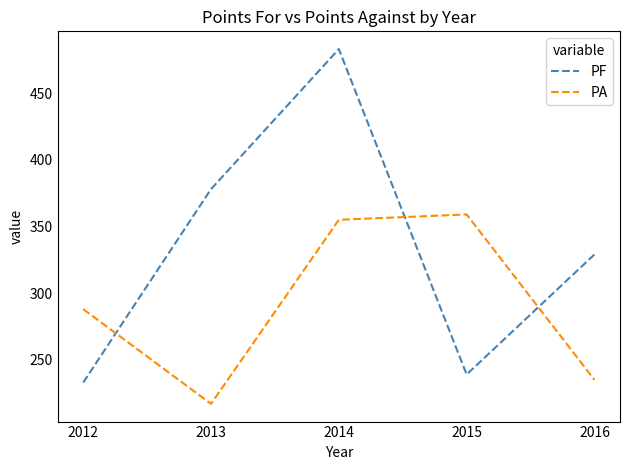

List the labels in order of PF value, smallest first.

2012, 2015, 2016, 2013, 2014